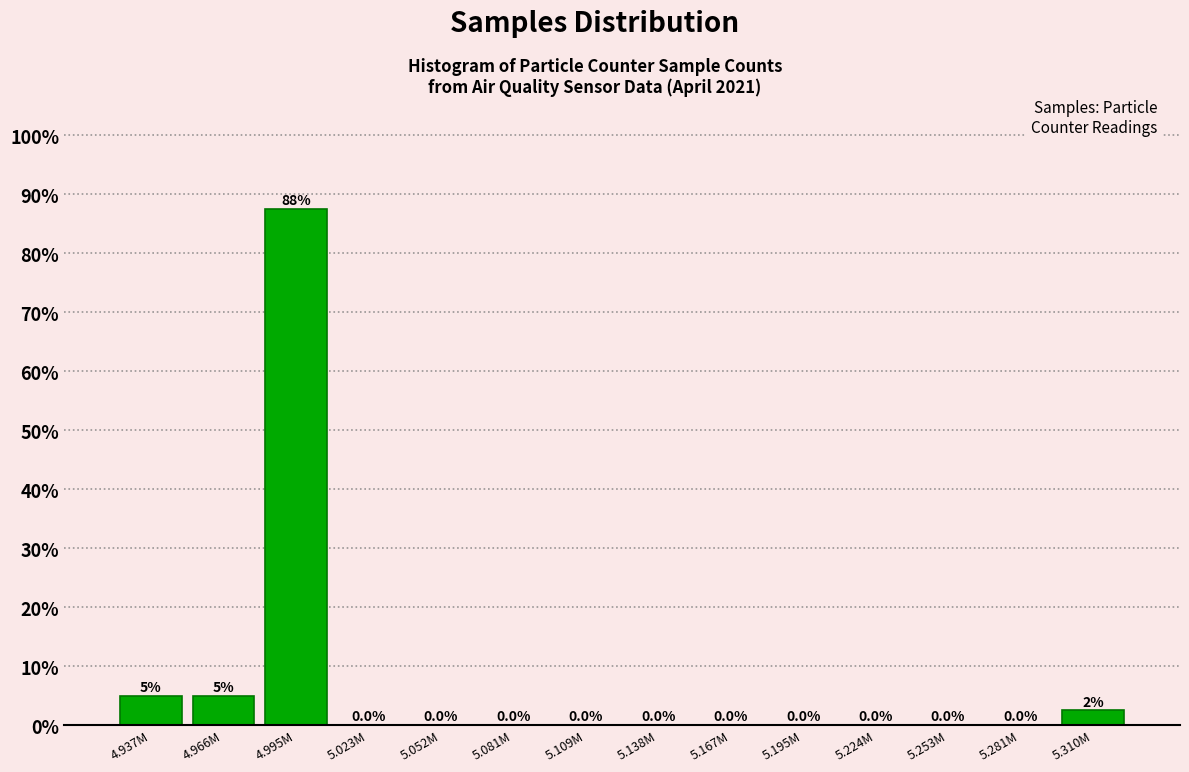

Reading left to right, list all the values displayed in this chart.

4.937M=5.0	4.966M=5.0	4.995M=87.5	5.023M=0.0	5.052M=0.0	5.081M=0.0	5.109M=0.0	5.138M=0.0	5.167M=0.0	5.195M=0.0	5.224M=0.0	5.253M=0.0	5.281M=0.0	5.310M=2.5